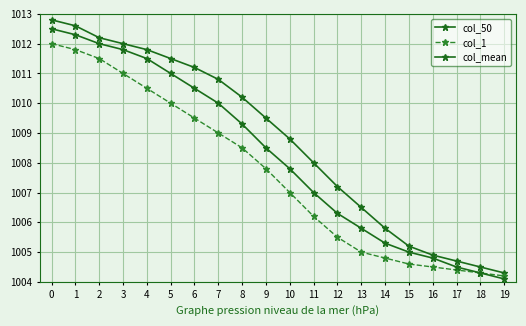

How many series are shown in this chart?

3